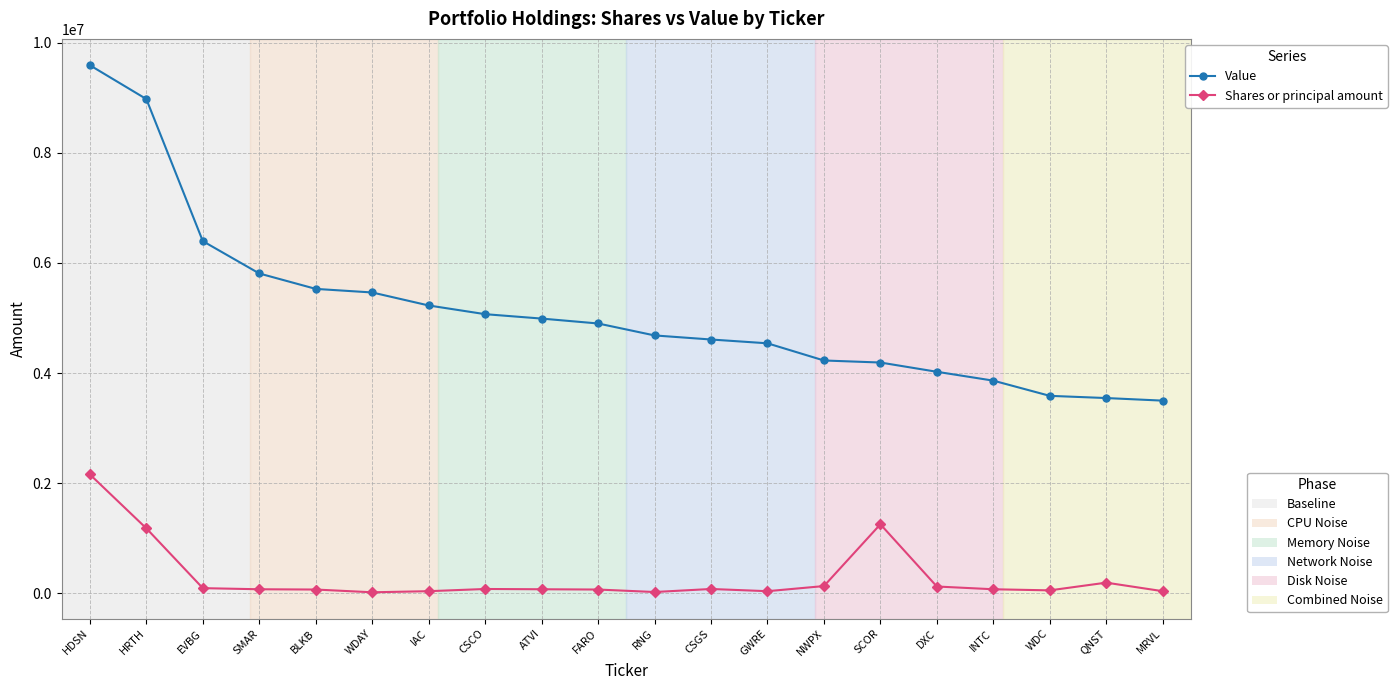

What is the label of the 20th point from the right?

HDSN